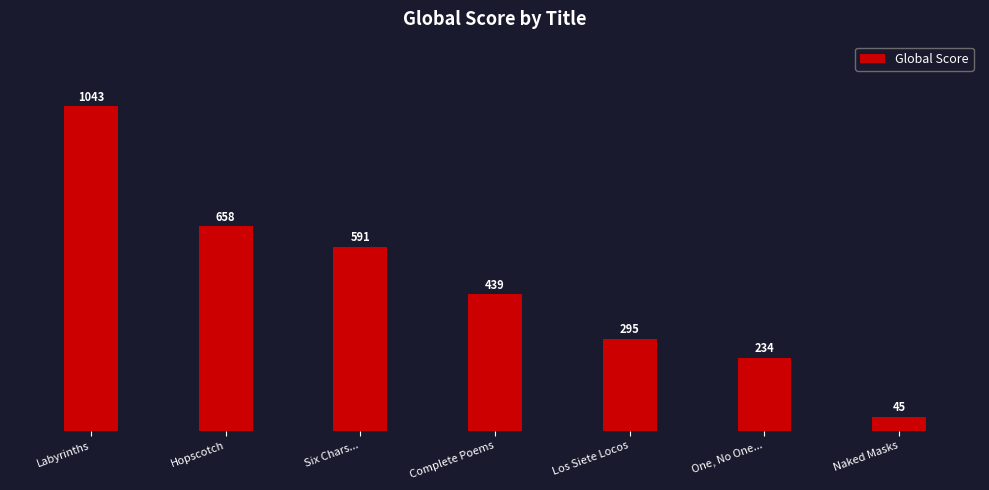

How many bars are there in total?

7